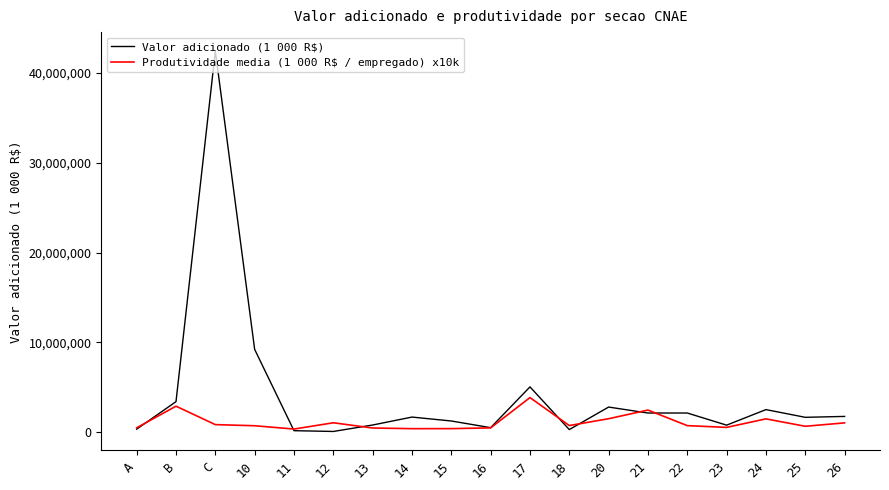

What is the difference between the highest and lowest values at 21?

329285.0